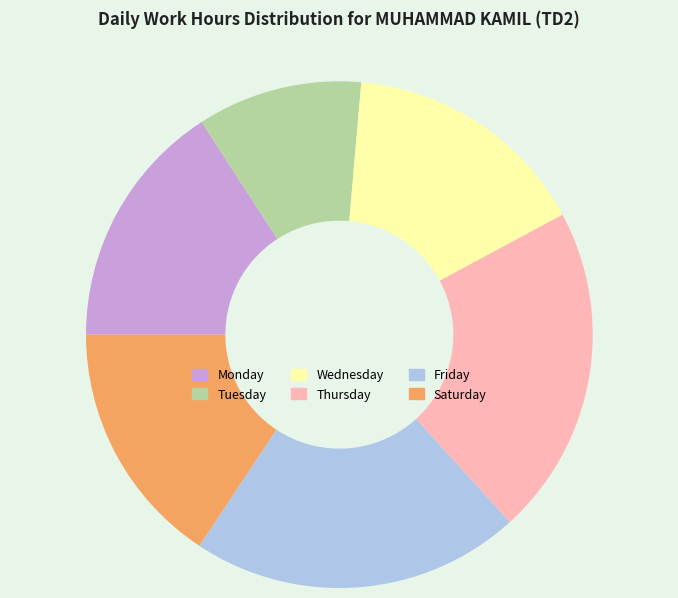

Which slice is the smallest?

Tuesday